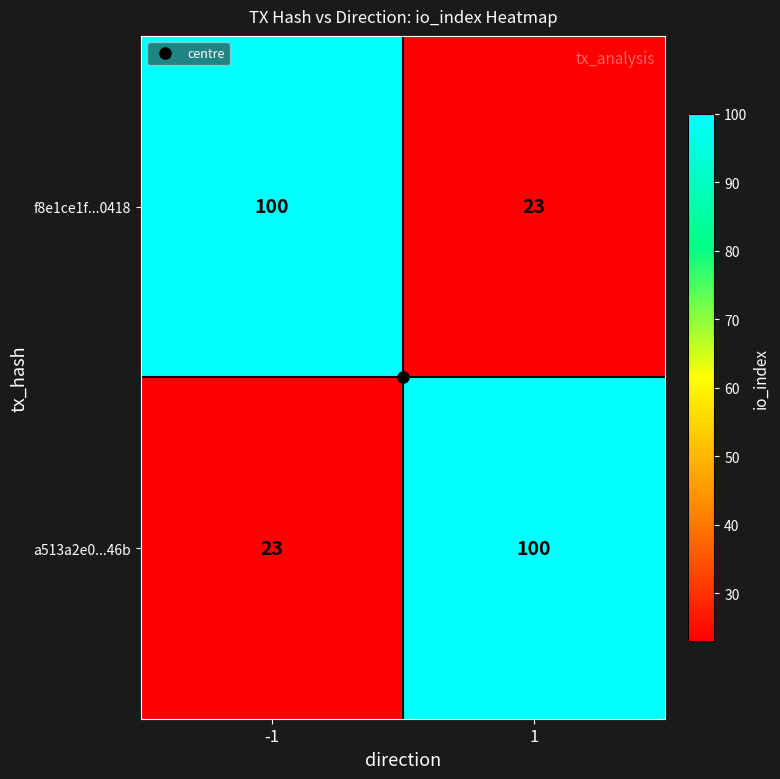

The a513a2e0...46b series shows 23 at -1. True or false?

True